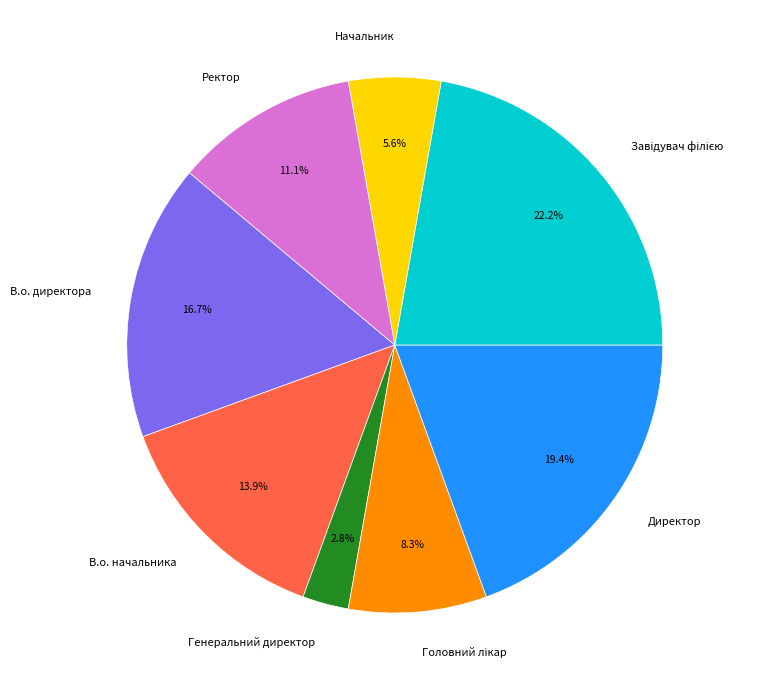

What percentage is NOT represented by Начальник?

94.4%